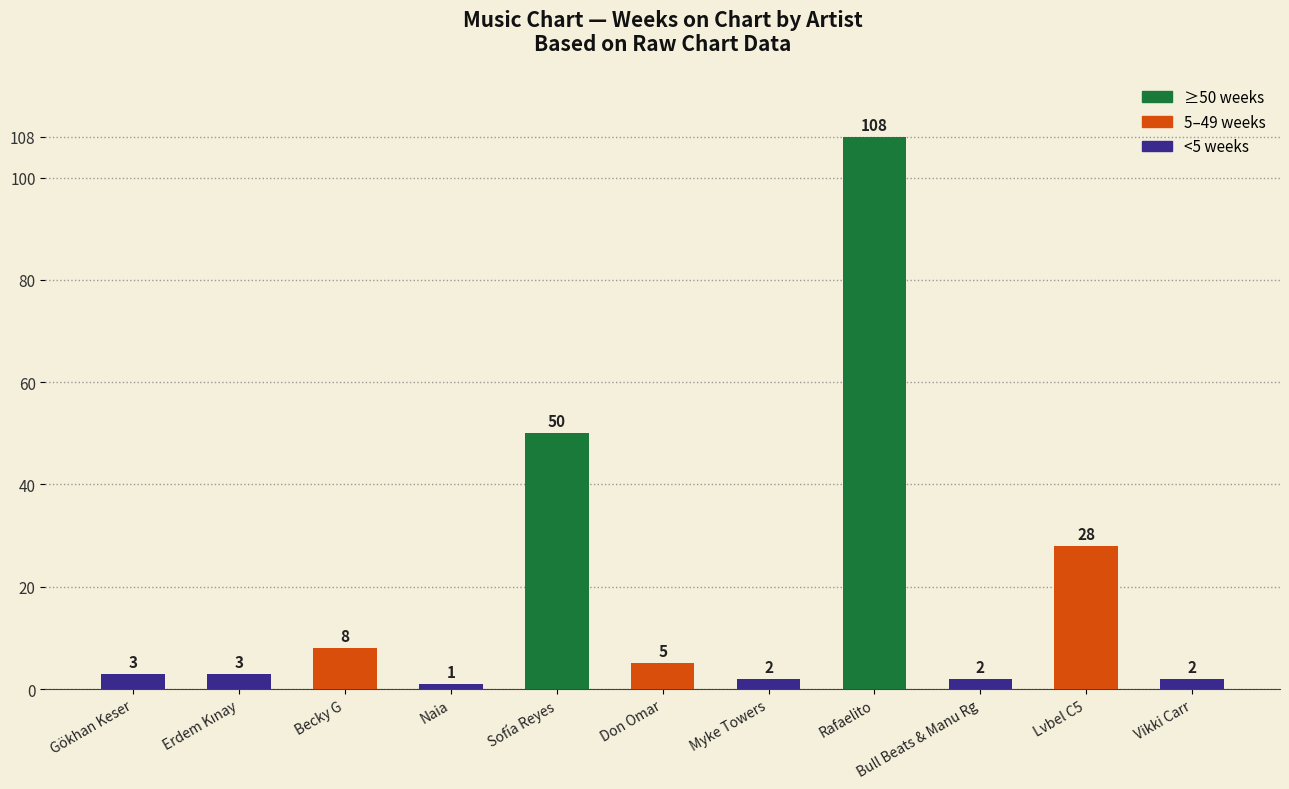

Reading left to right, extract all data points from this chart.

3	3	8	1	50	5	2	108	2	28	2